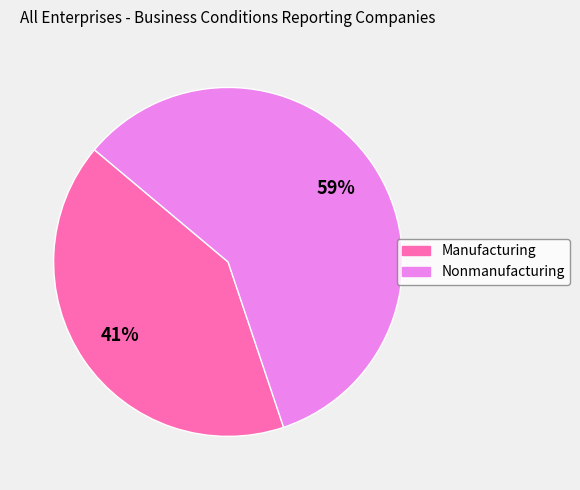

Is Nonmanufacturing the majority of the pie?

Yes